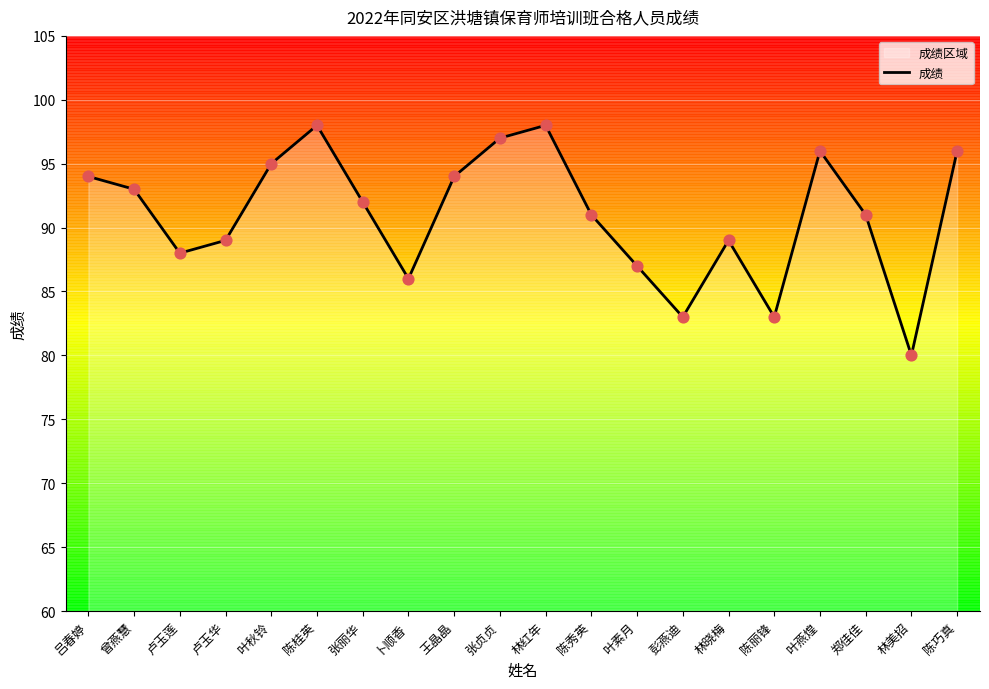

What is the change in value from 卢玉莲 to 张丽华?

+4